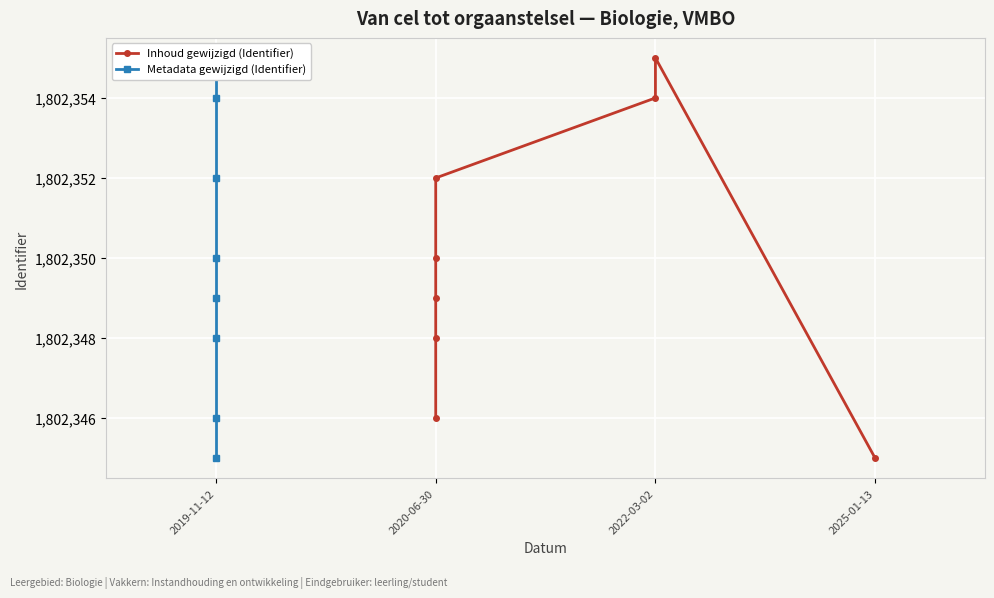

Reading left to right, extract all data points from this chart.

Inhoud gewijzigd (Identifier): 1802346	1802348	1802349	1802350	1802352	1802354	1802355	1802345
Metadata gewijzigd (Identifier): 1802345	1802346	1802348	1802349	1802350	1802352	1802354	1802355